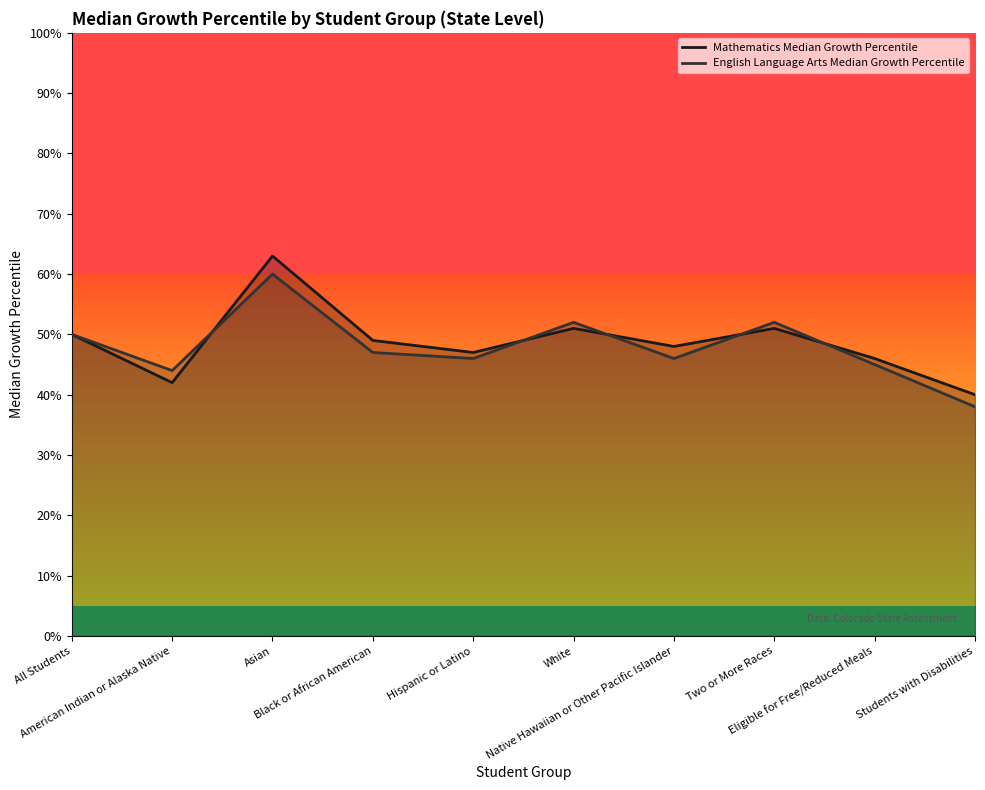

What is the maximum value for Mathematics Median Growth Percentile?

63